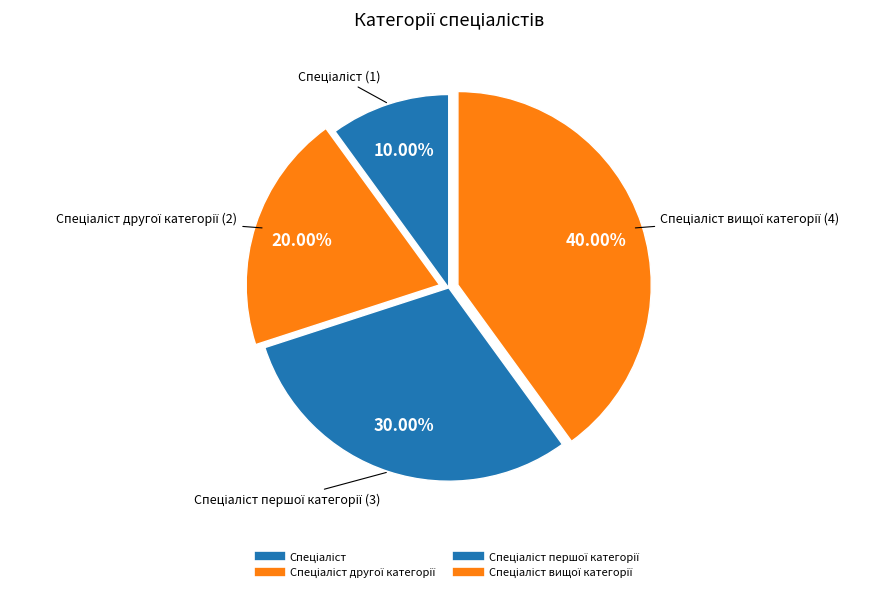

How many slices are in this pie chart?

4